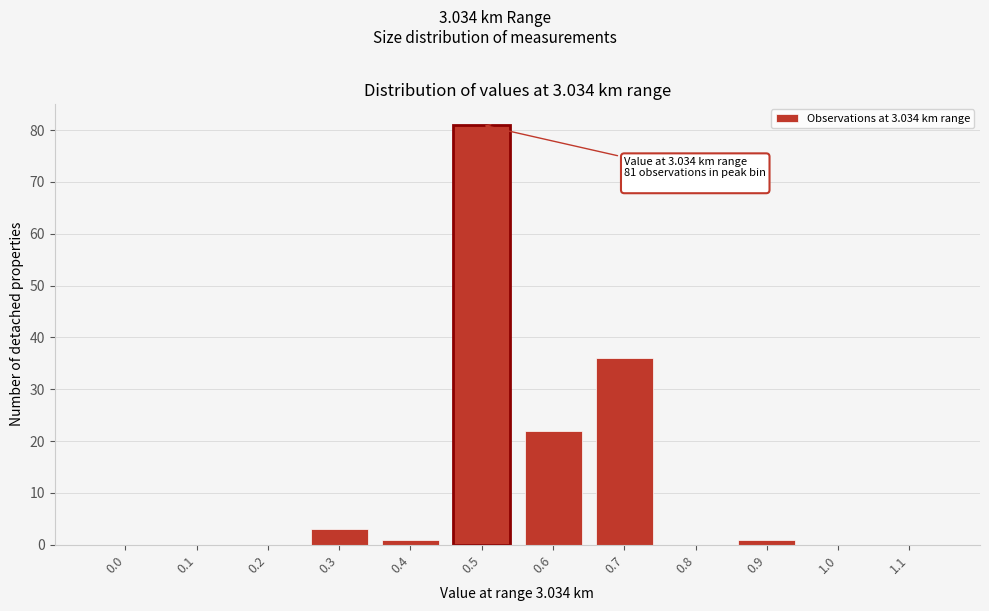

Reading right to left, list all the values displayed in this chart.

1.1=0	1.0=0	0.9=1	0.8=0	0.7=36	0.6=22	0.5=81	0.4=1	0.3=3	0.2=0	0.1=0	0.0=0